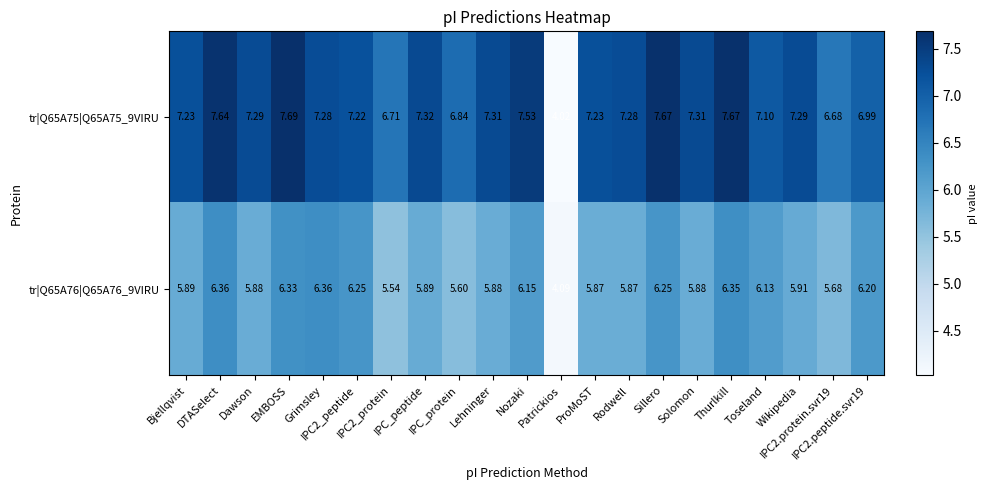

How many values in the tr|Q65A75|Q65A75_9VIRU series exceed 7?

16